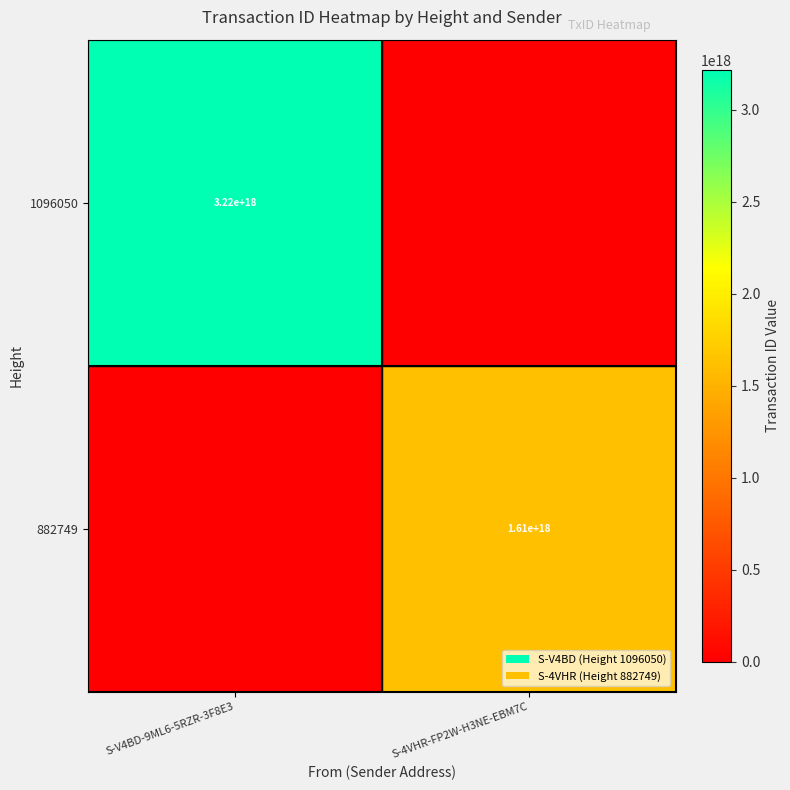

Is it true that 1096050 equals 1552627332938923776 at S-V4BD-9ML6-5RZR-3F8E3?

False